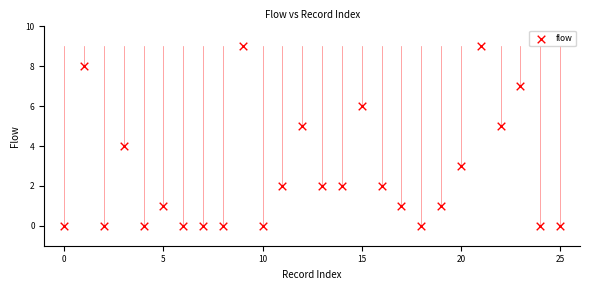

What is the range of Y values (max minus min)?

9